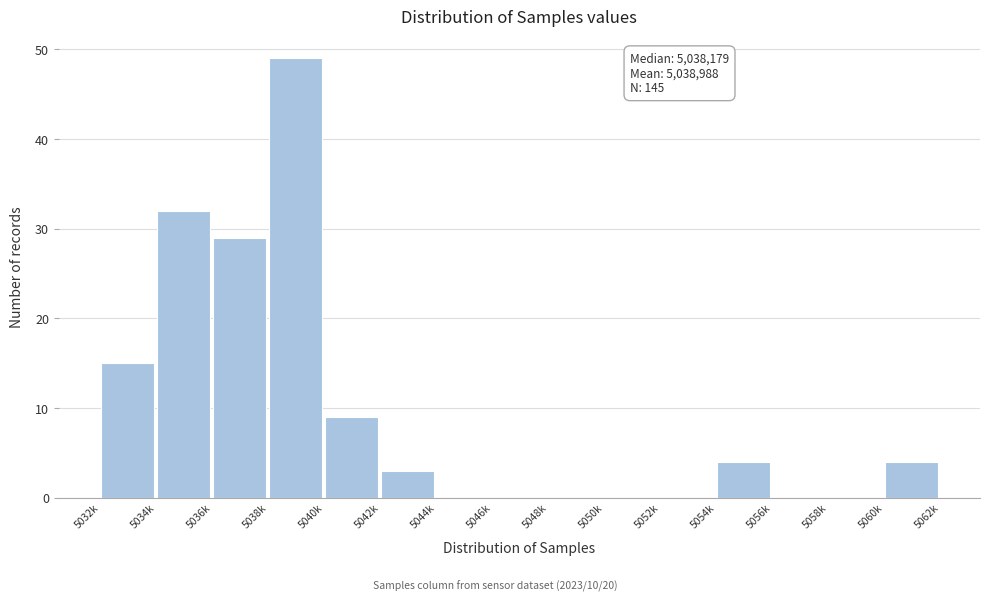

Reading left to right, what are all the values shown in this chart?

5032k=15	5034k=32	5036k=29	5038k=49	5040k=9	5042k=3	5044k=0	5046k=0	5048k=0	5050k=0	5052k=0	5054k=4	5056k=0	5058k=0	5060k=4